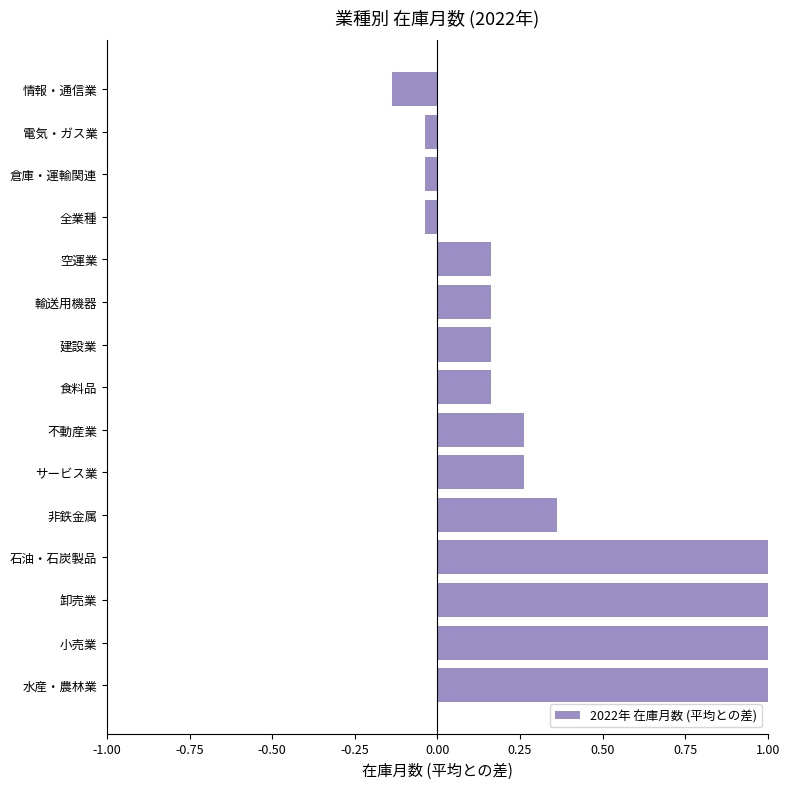

What is the smallest value displayed?

-0.1